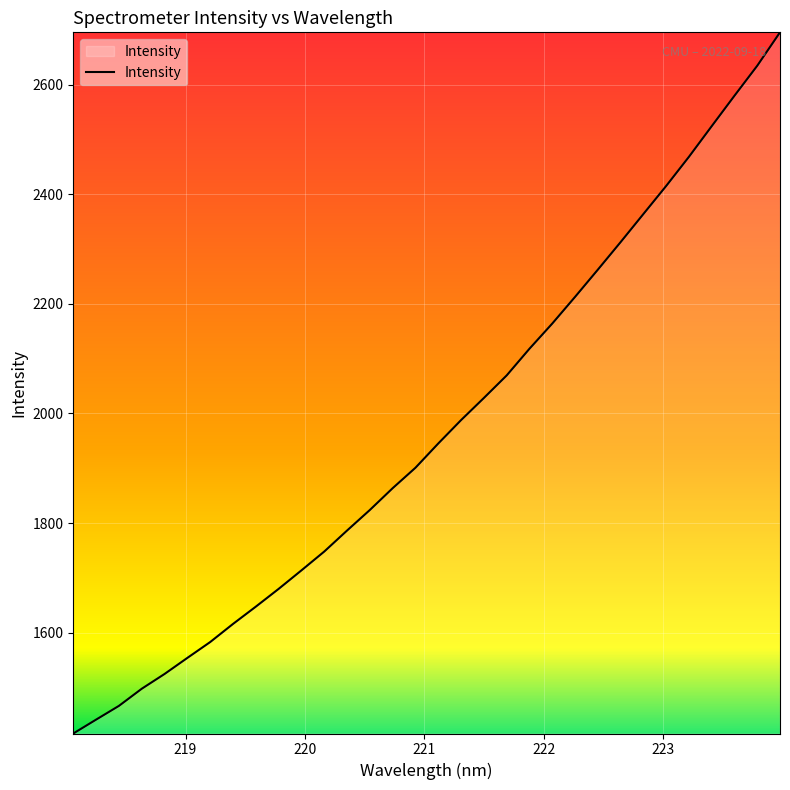

What is the maximum value shown in the chart?

2695.5